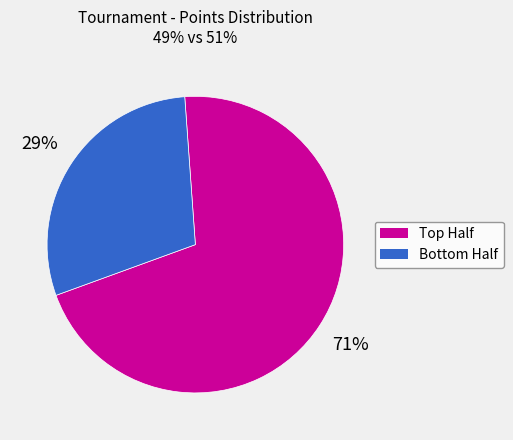

To the nearest percent, what is the average slice percentage?

50%